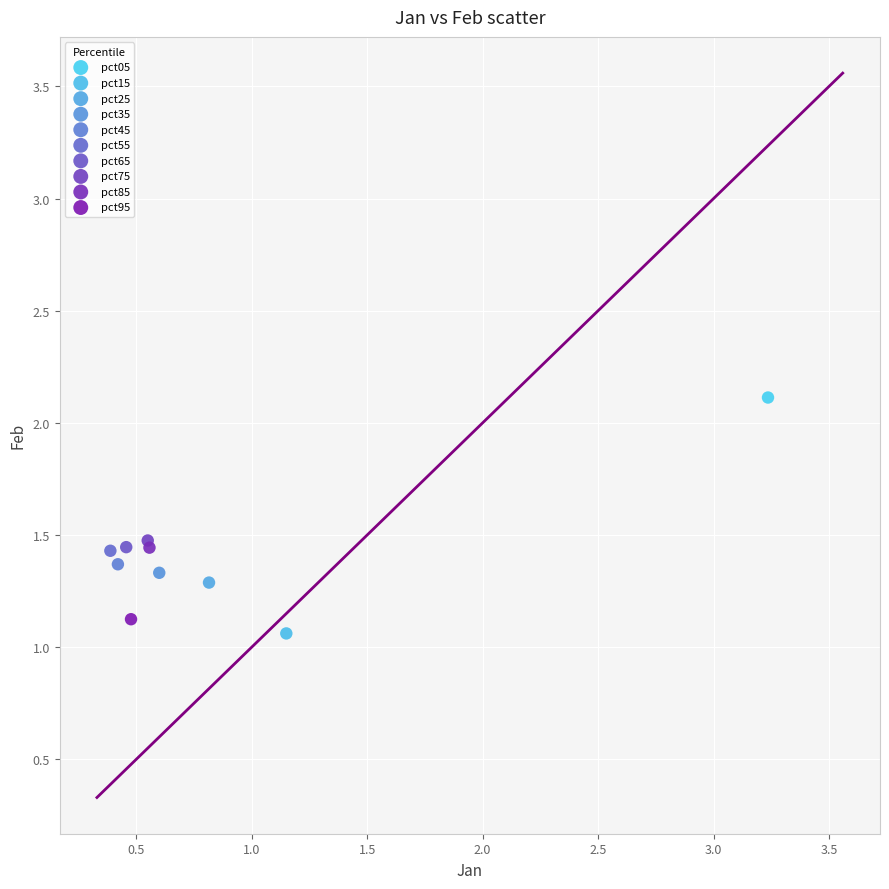

What are all the series names shown in the legend?

pct05, pct15, pct25, pct35, pct45, pct55, pct65, pct75, pct85, pct95